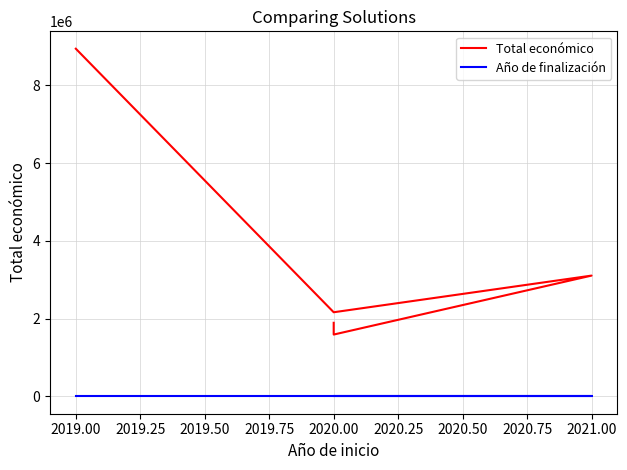

What is the maximum value shown in the chart?

8945200